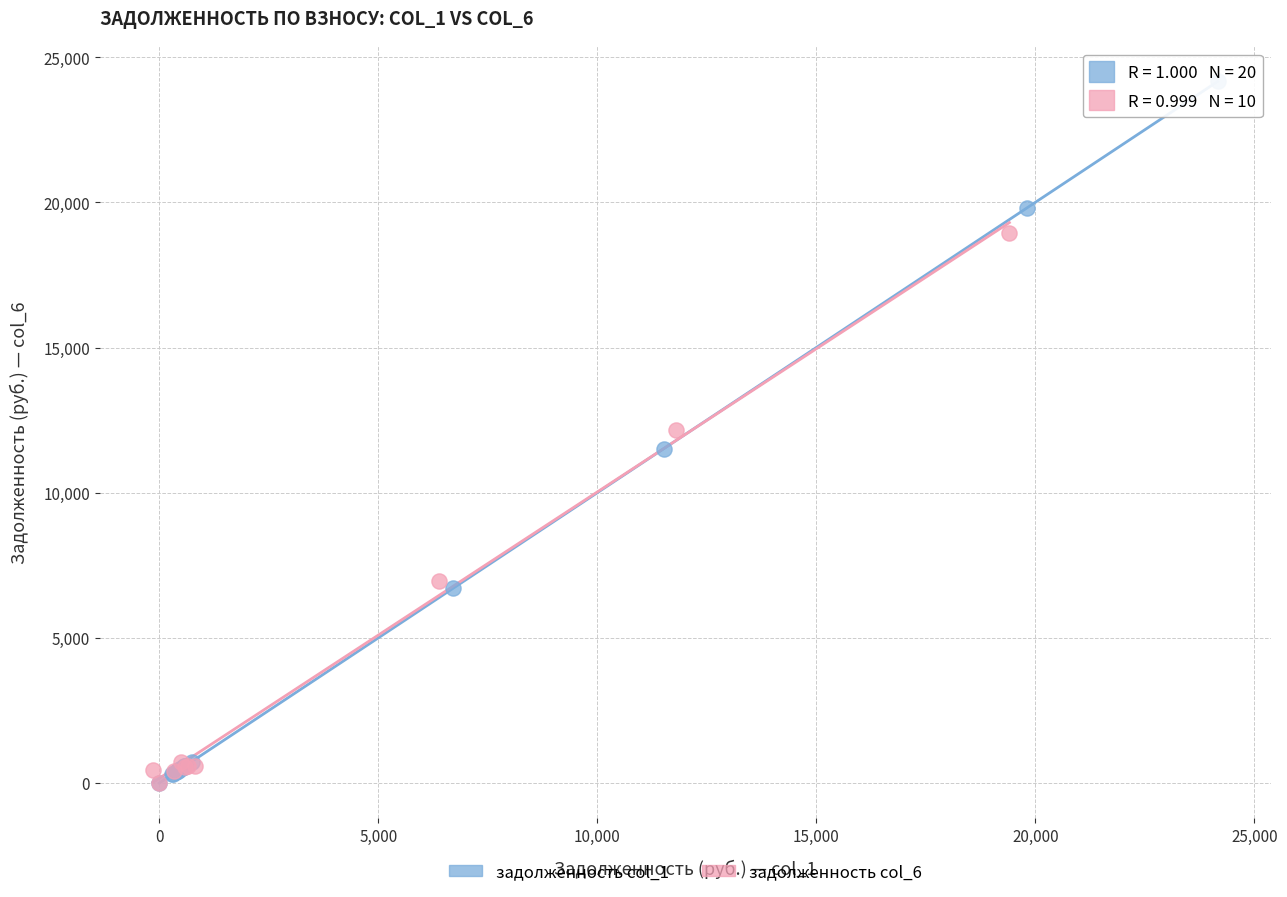

Which series has the largest Y range (max minus min)?

задолженность col_1